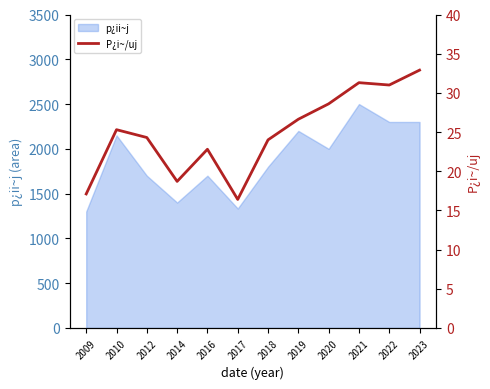

List the labels in order of value, smallest first.

2017, 2009, 2014, 2016, 2018, 2012, 2010, 2019, 2020, 2022, 2021, 2023